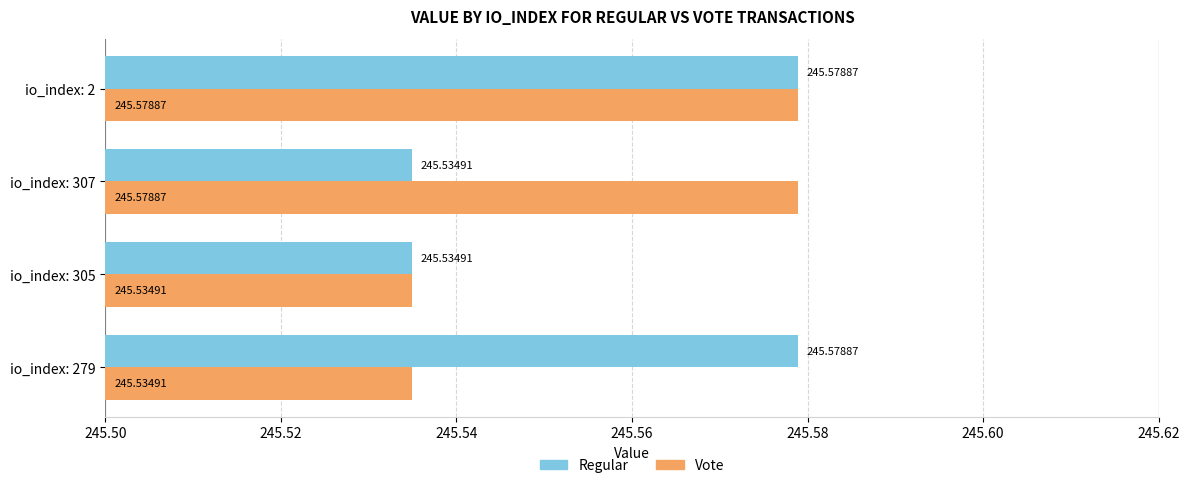

What are all the series names shown in the legend?

Regular, Vote